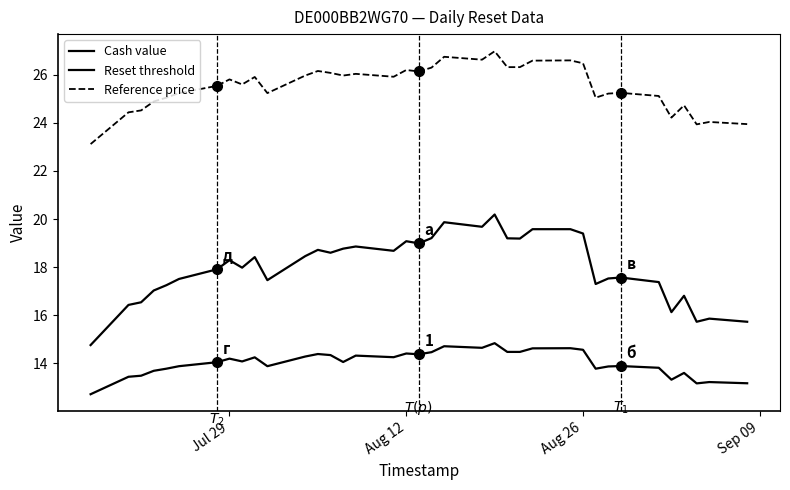

How many lines are shown in the chart?

3